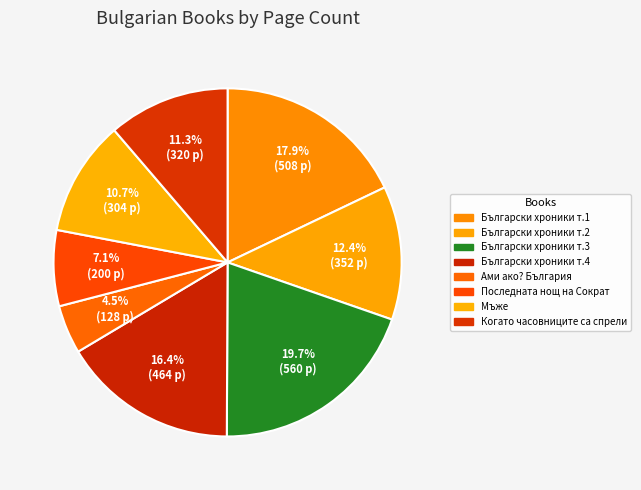

Count the number of slices in the pie.

8